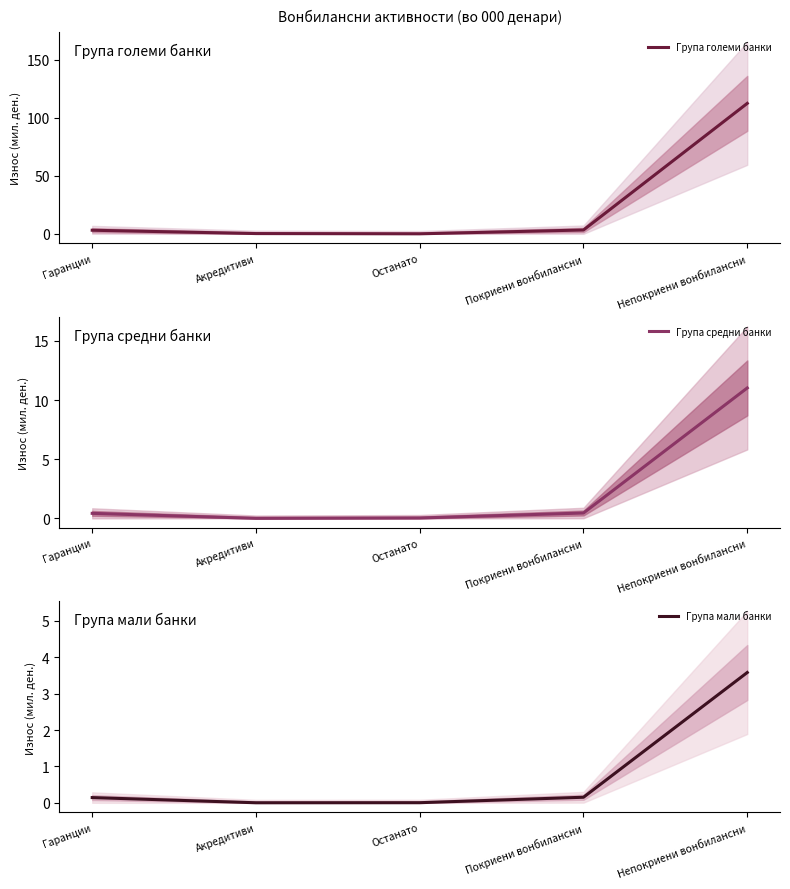

The Група мали банки series shows 0.1 at Гаранции. True or false?

True